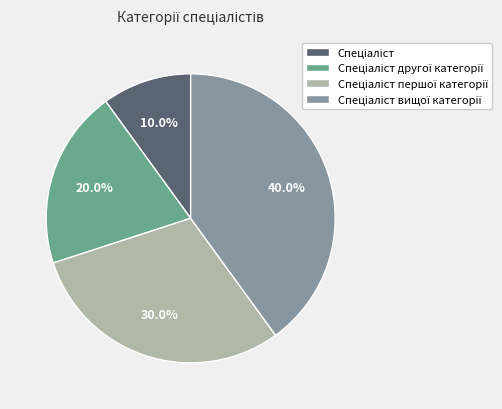

Is there a majority slice in this chart?

No